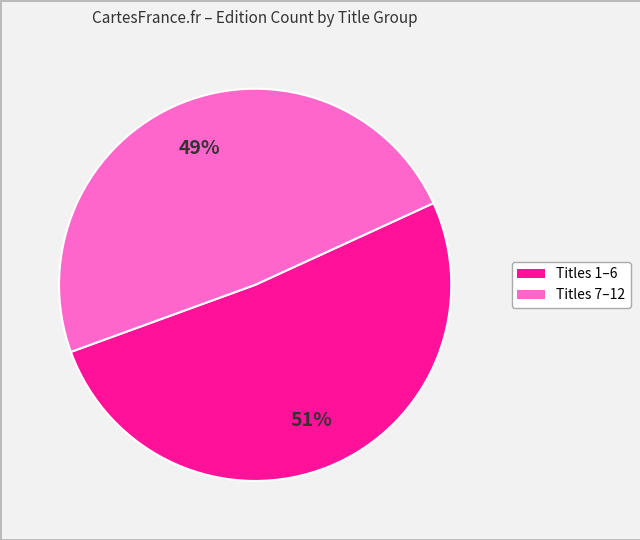

Is there a majority slice in this chart?

Yes